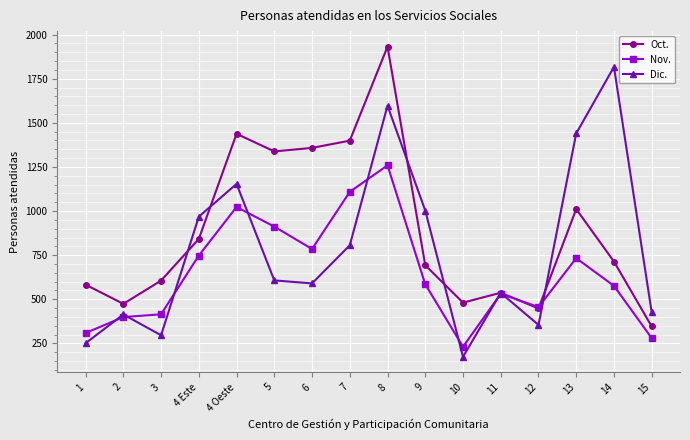

True or false: Oct. has more than 2 points higher than both neighbors.

True